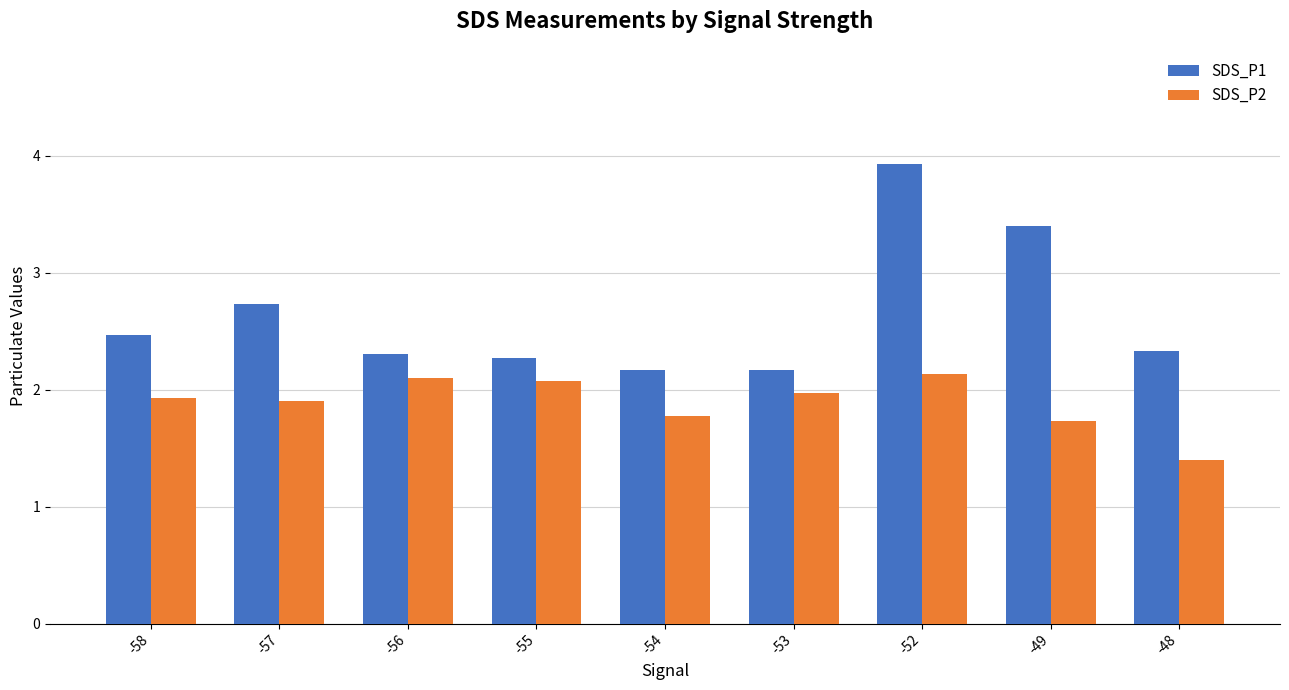

Are the bars grouped side by side (vs. stacked)?

Yes